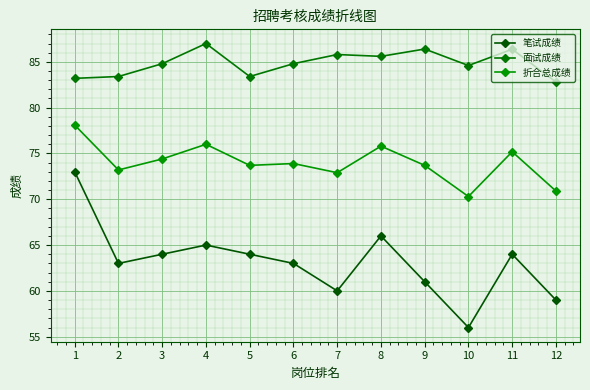

What is the difference between the maximum and minimum values in the 笔试成绩 series?

17.0